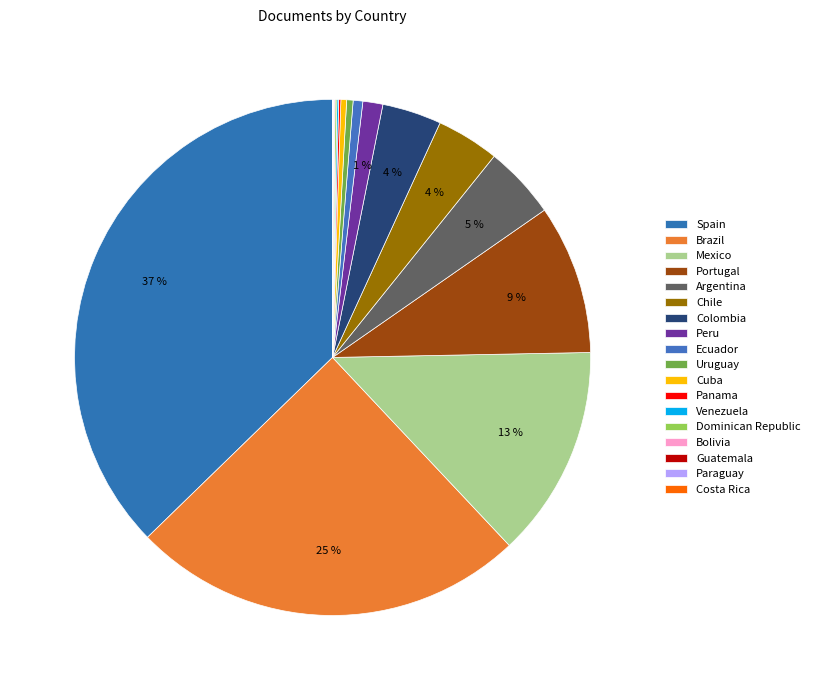

How many slices are in this pie chart?

18